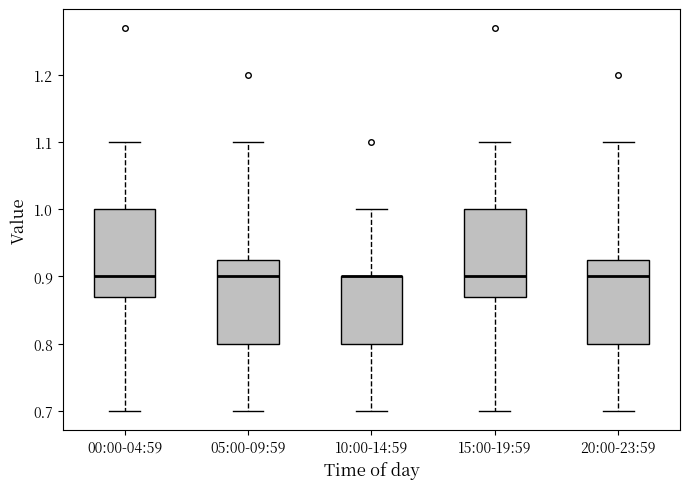

Reading left to right, transcribe this box plot: for each box, give where its median line is, the range the box spans, and where its two whiskers end, as read against the y-axis. The values are not printed on the chart, so give them approximately, as read against the axis.

00:00-04:59: median 0.90, box 0.87 to 1.00, whiskers 0.70 to 1.10
05:00-09:59: median 0.90, box 0.80 to 0.93, whiskers 0.70 to 1.10
10:00-14:59: median 0.90 (drawn on the box's upper edge), box 0.80 to 0.90, whiskers 0.70 to 1.00
15:00-19:59: median 0.90, box 0.87 to 1.00, whiskers 0.70 to 1.10
20:00-23:59: median 0.90, box 0.80 to 0.93, whiskers 0.70 to 1.10